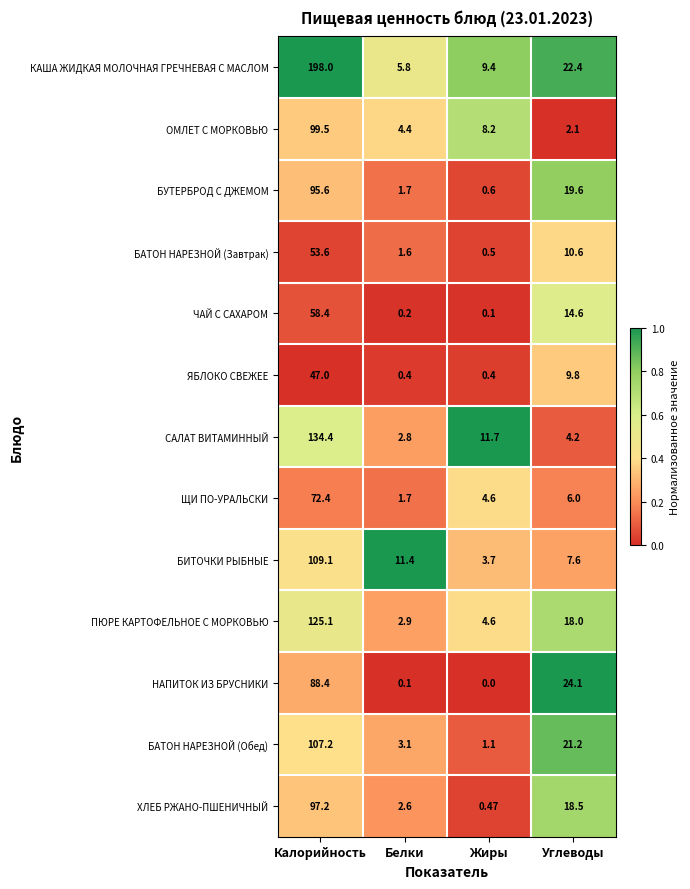

Rank the categories by БАТОН НАРЕЗНОЙ (Завтрак) value from lowest to highest.

Жиры, Белки, Углеводы, Калорийность